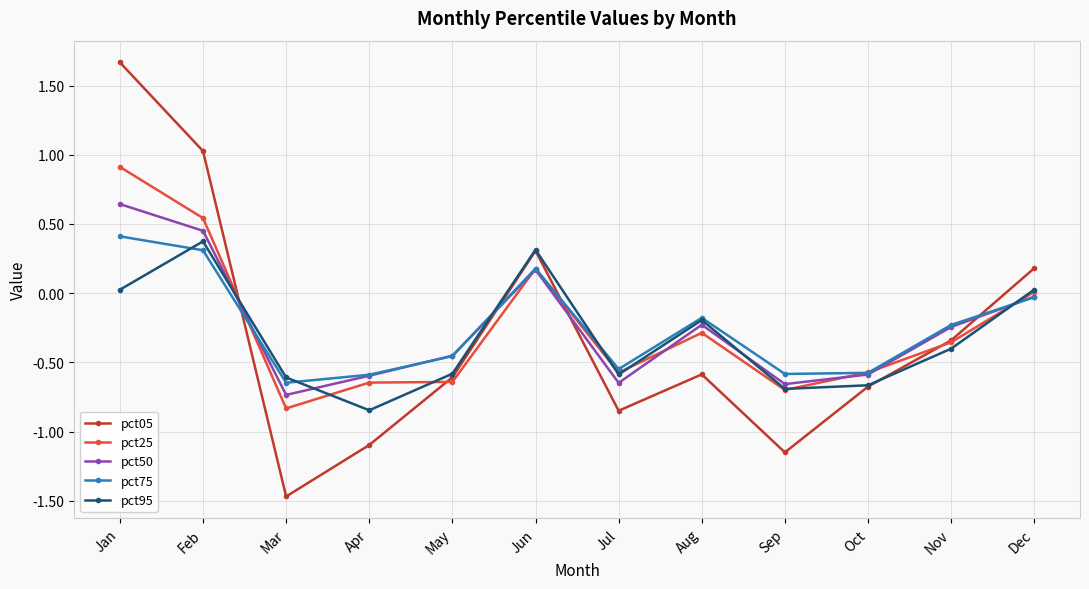

Where is pct25 nearest to the value 0?

Dec